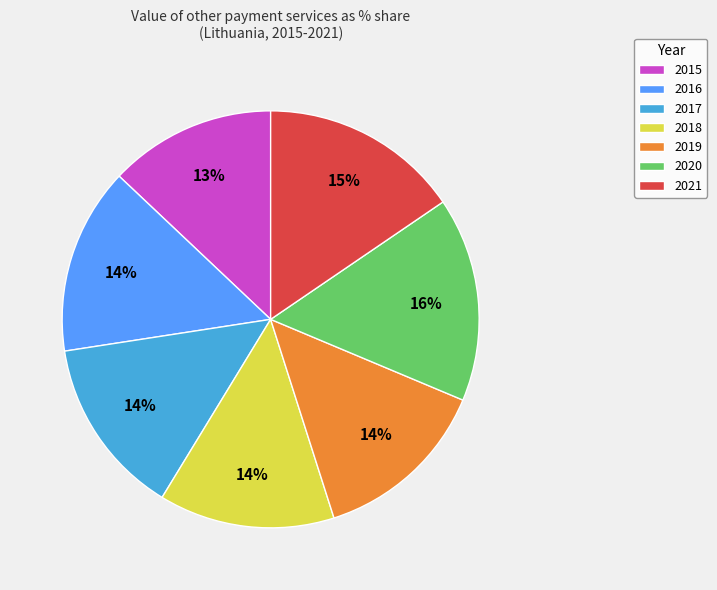

How many segments does this pie chart have?

7